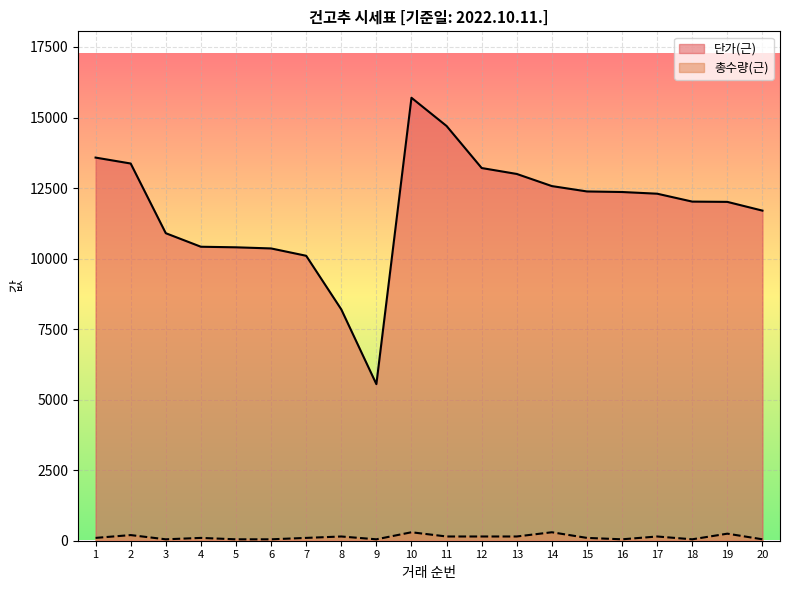

The value of 총수량(근) at 1 is 53. True or false?

False